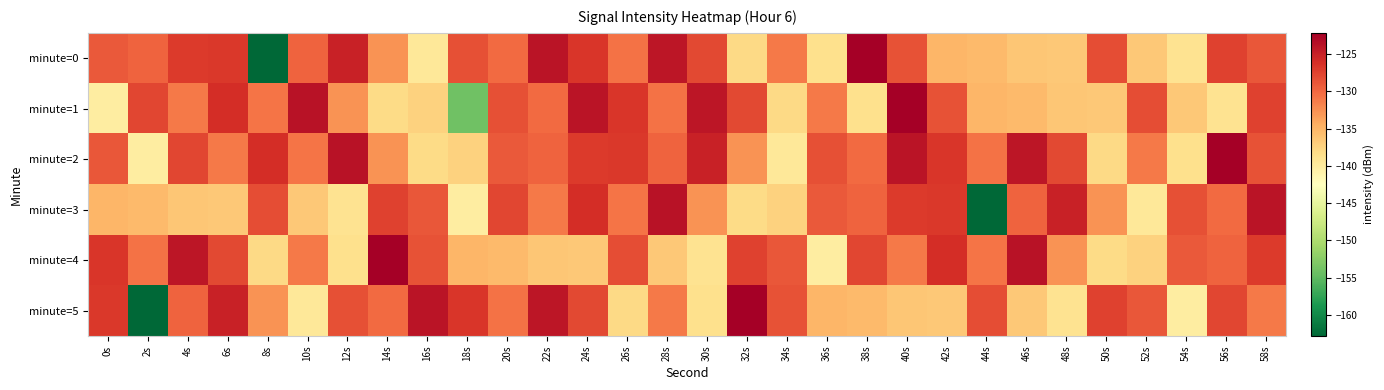

What is the total value across all series at 40s?

-769.3